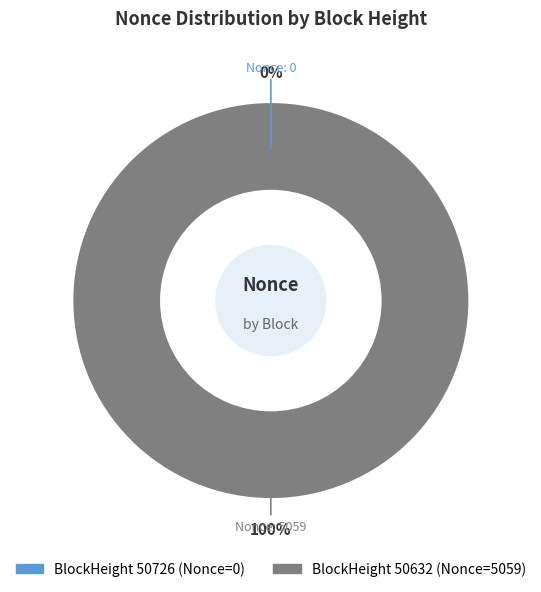

Does any single category account for the majority?

Yes